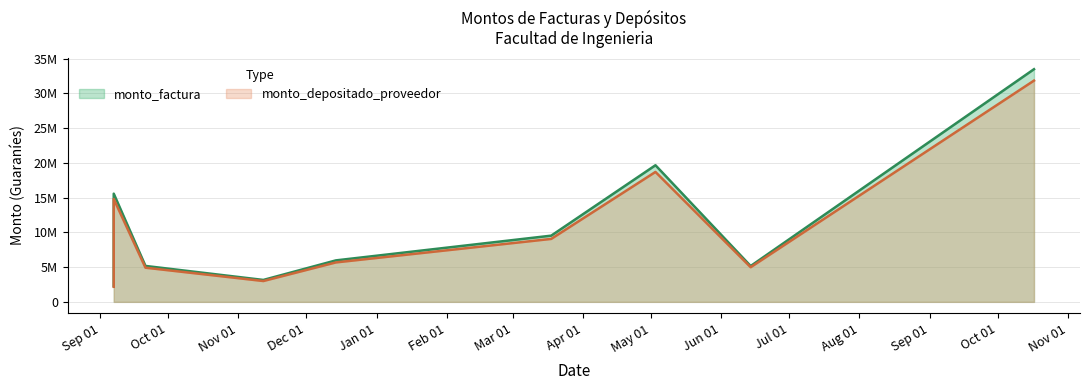

Is it true that monto_depositado_proveedor equals 14811542 at 2015-09-07?

True